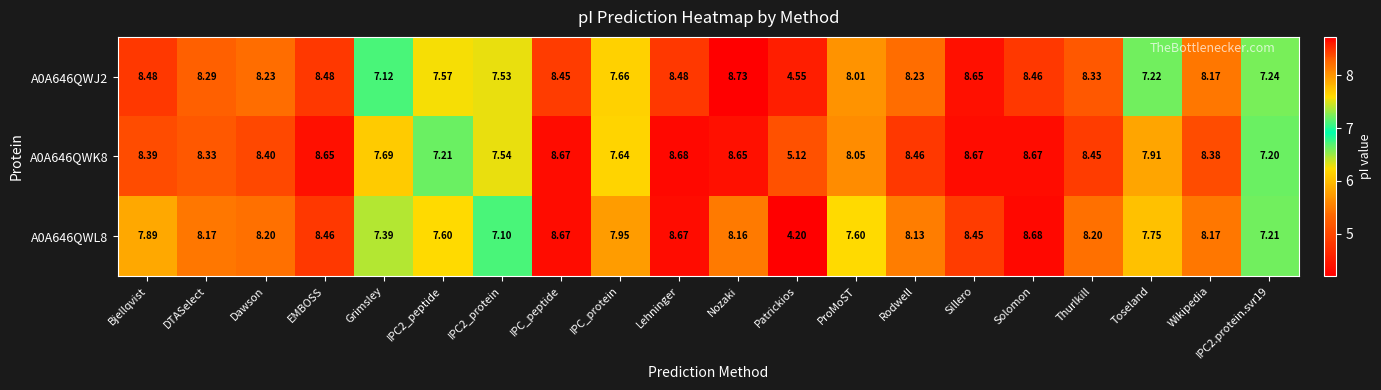

At which label is A0A646QWK8 closest to 6?

Patrickios